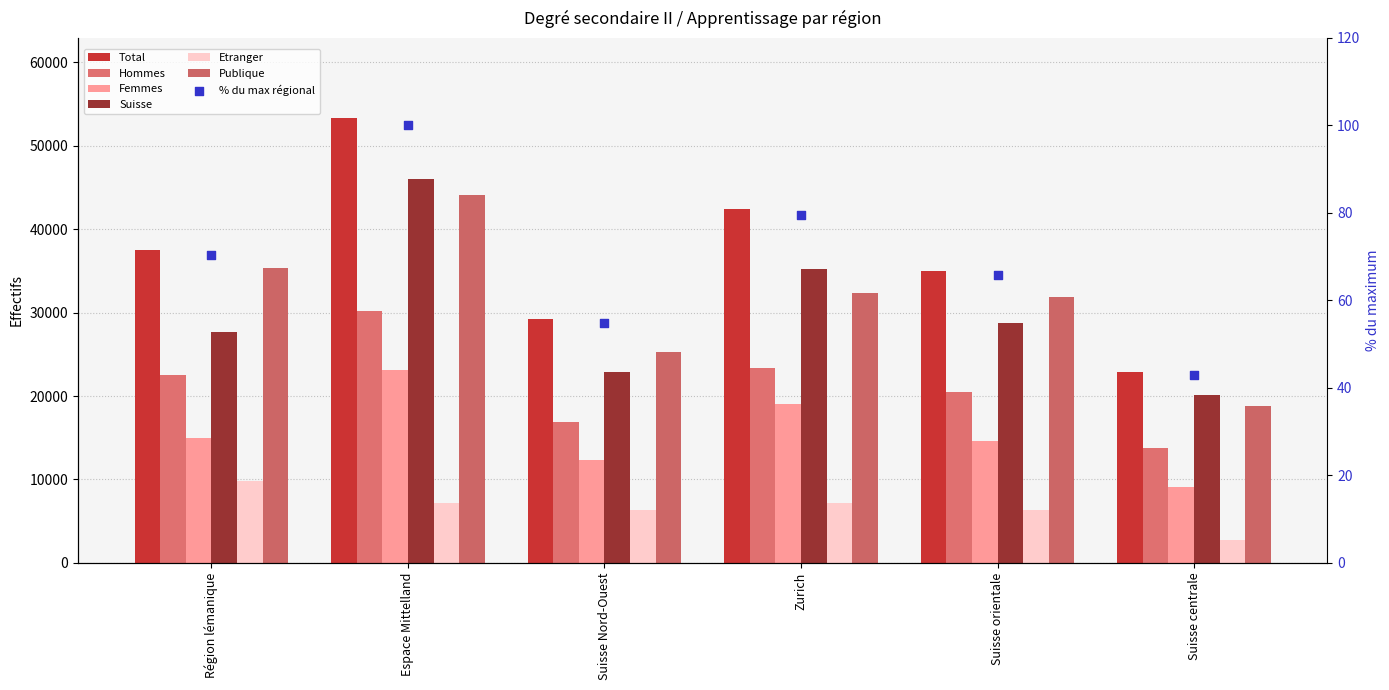

Which series has the largest total across all categories?

Total